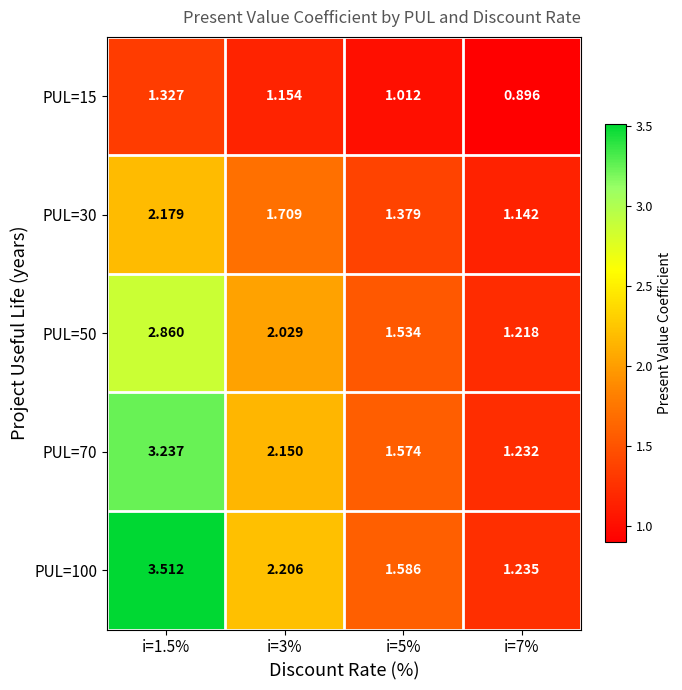

How many distinct data groups are displayed?

5